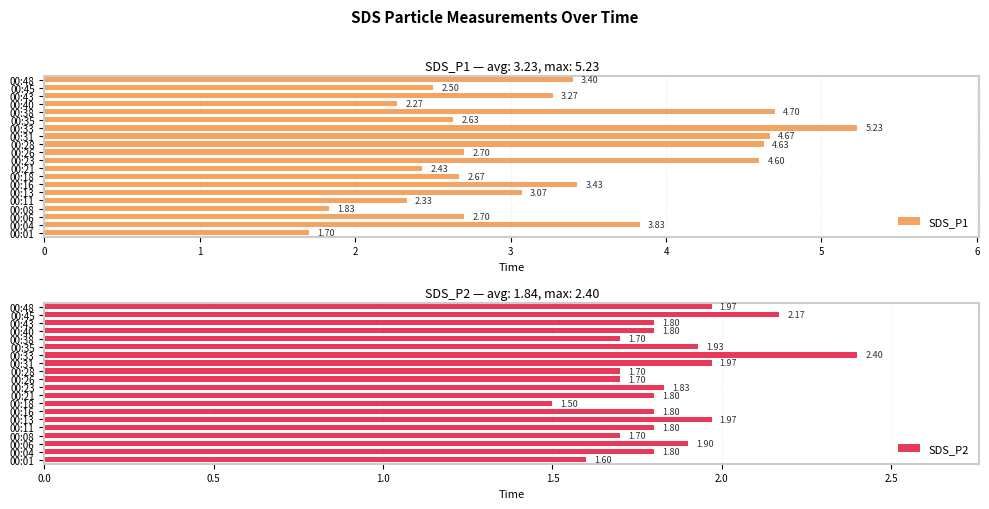

Which series has the widest spread of values?

SDS_P1